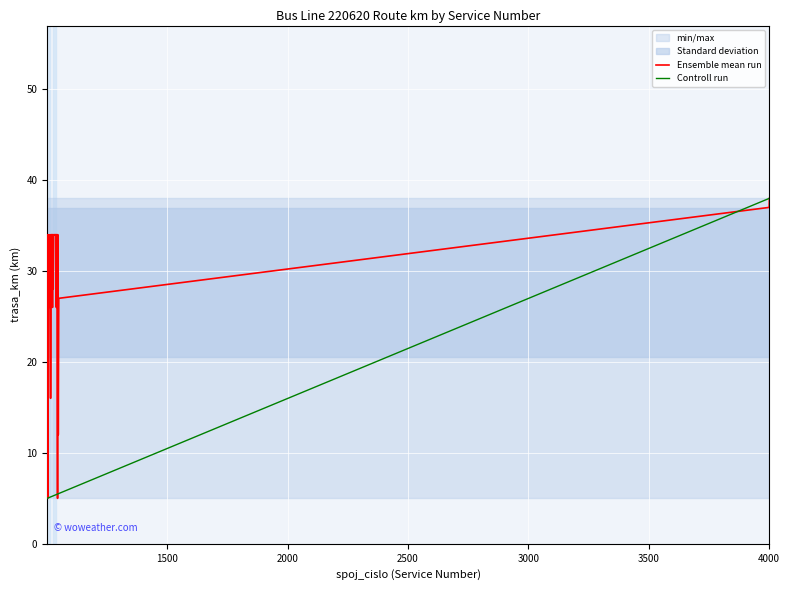

What is the highest value of the Ensemble mean run series?

38.0